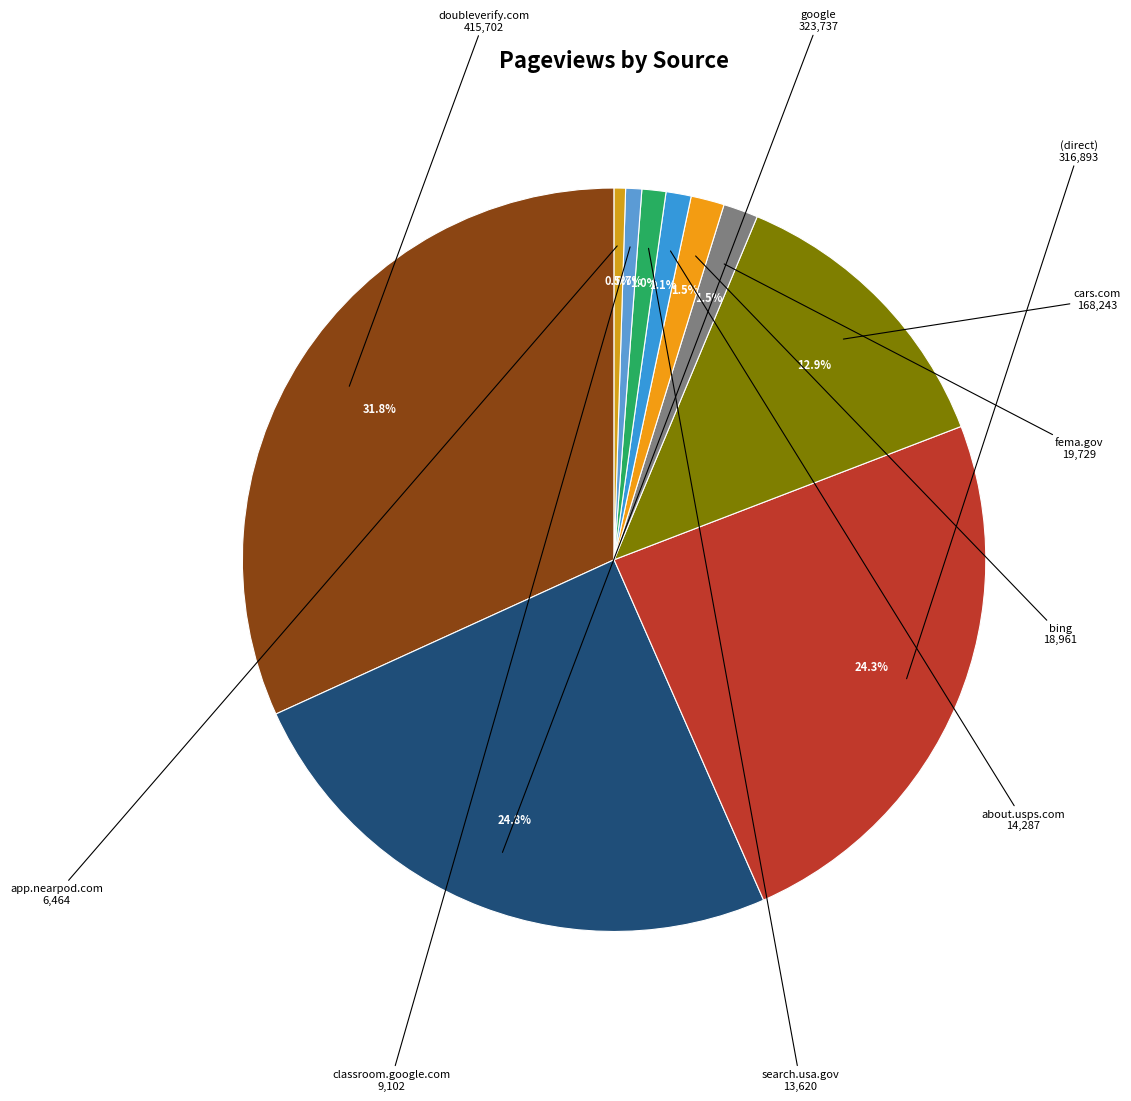

Is the sum of doubleverify.com and classroom.google.com greater than half?

No